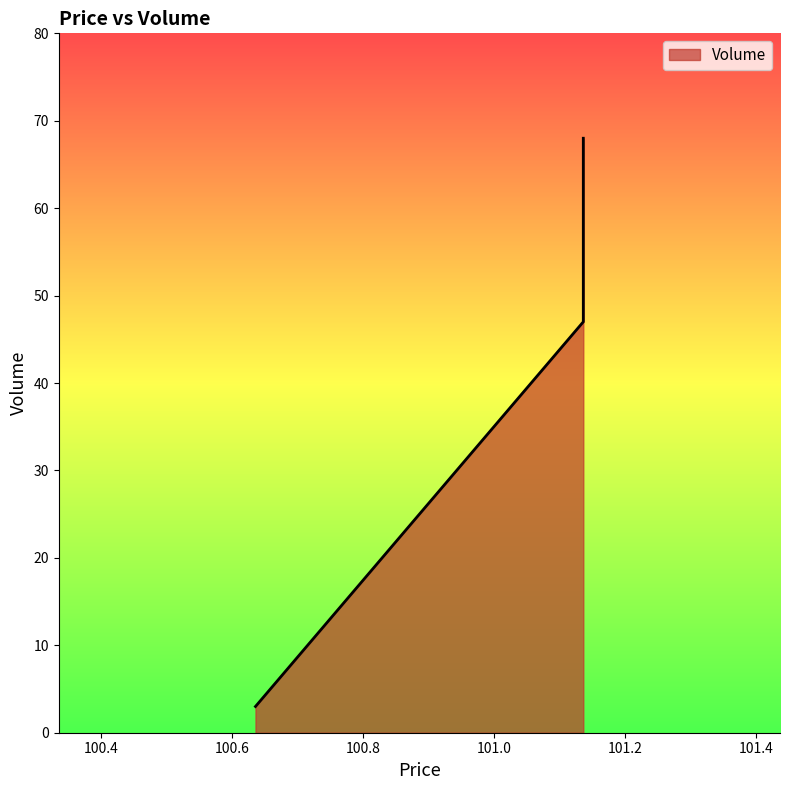

The chart shows a value of 68 at 101.135989. True or false?

True